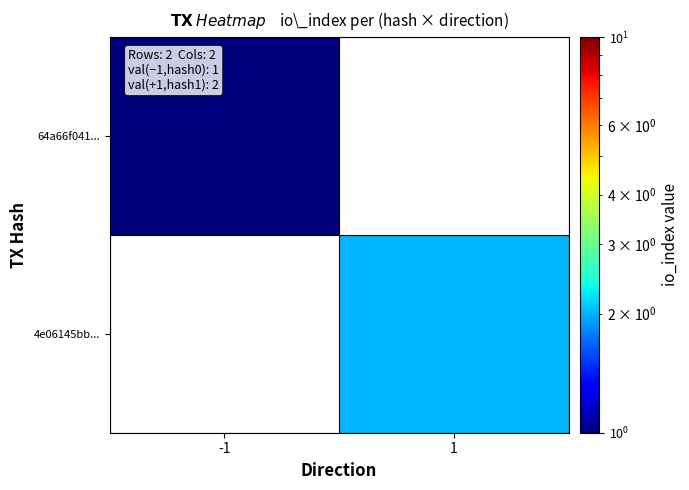

Rank the categories by 64a66f041... value from lowest to highest.

-1, 1